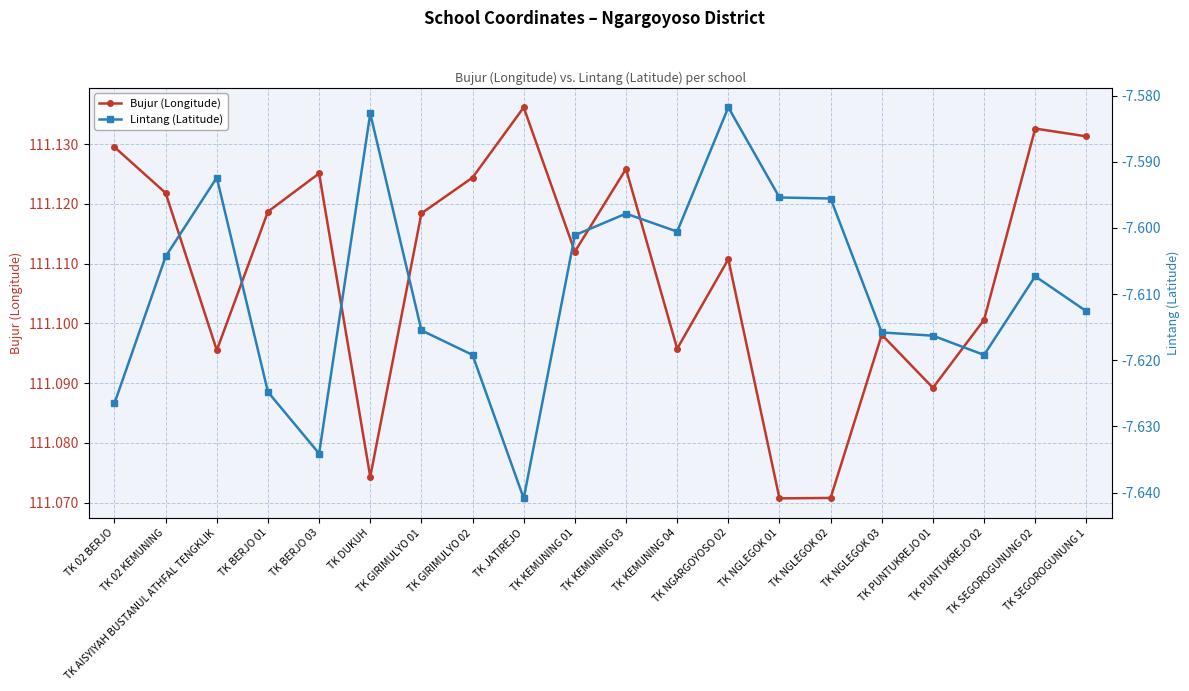

What is the minimum value shown in the chart?

-7.6